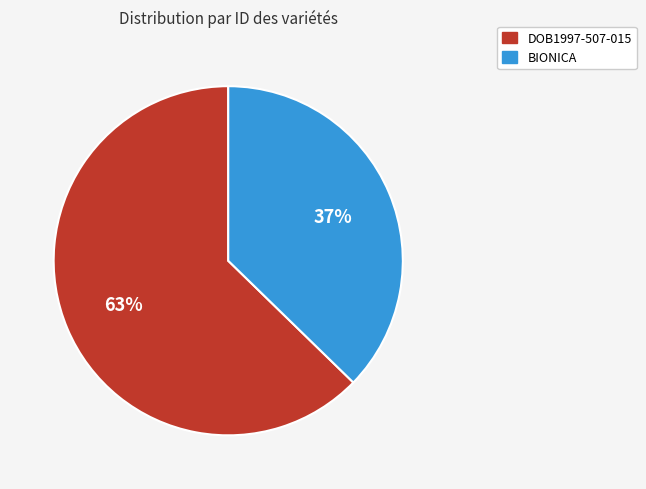

The BIONICA slice represents 37% of the pie. True or false?

True